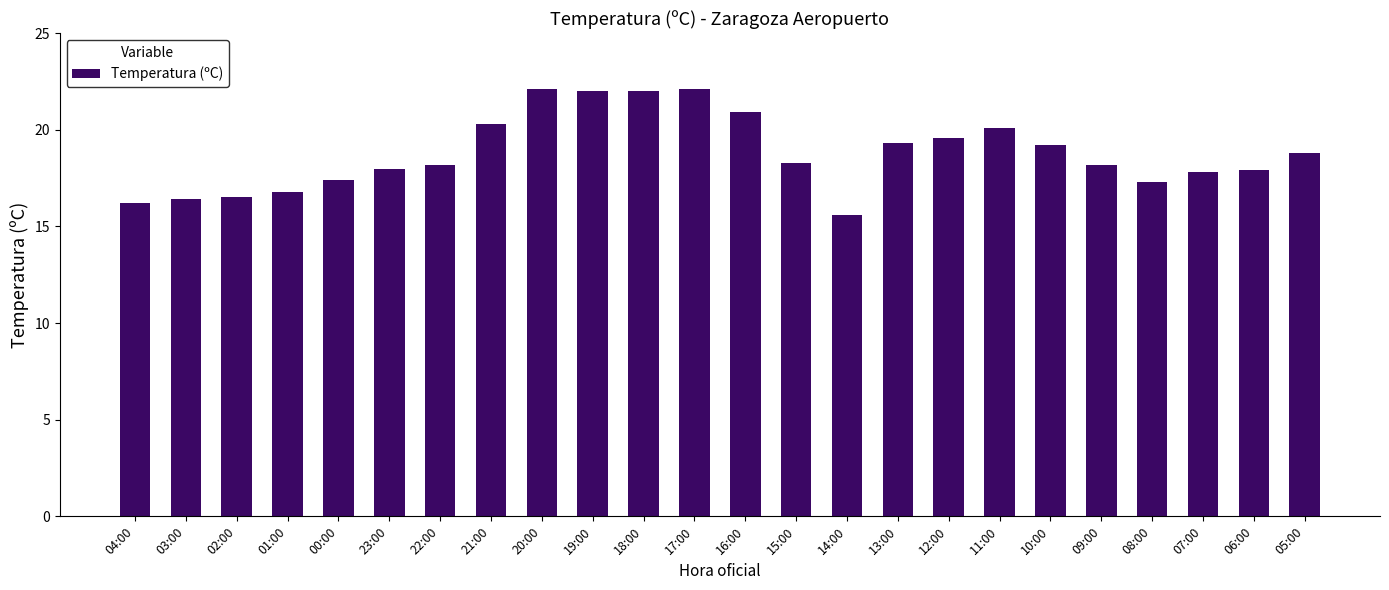

What is the change in value from 09:00 to 07:00?

-0.4